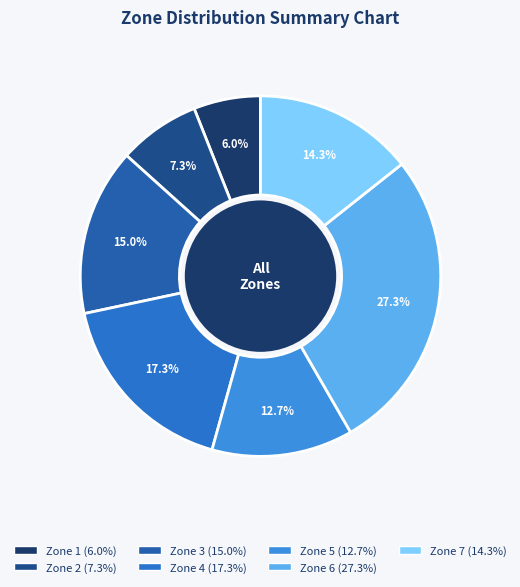

Count the number of slices in the pie.

7